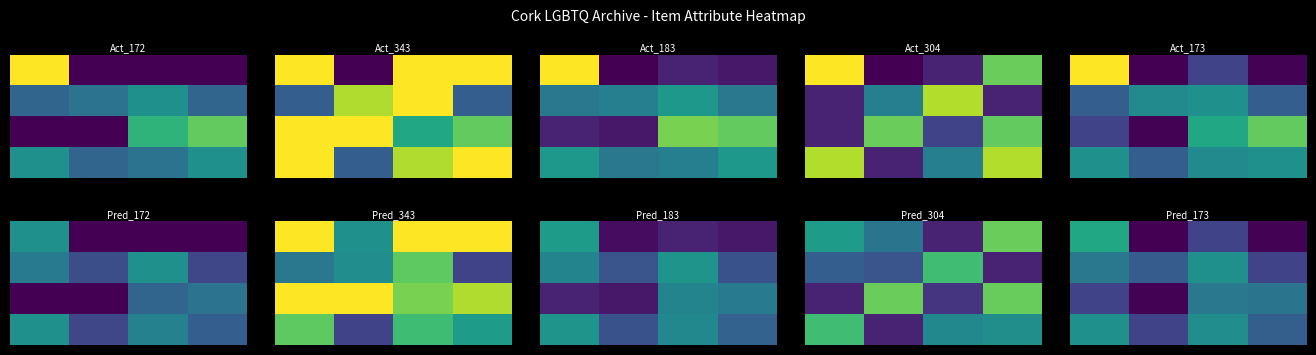

What is the spread (max minus min) of values at 2?

0.3